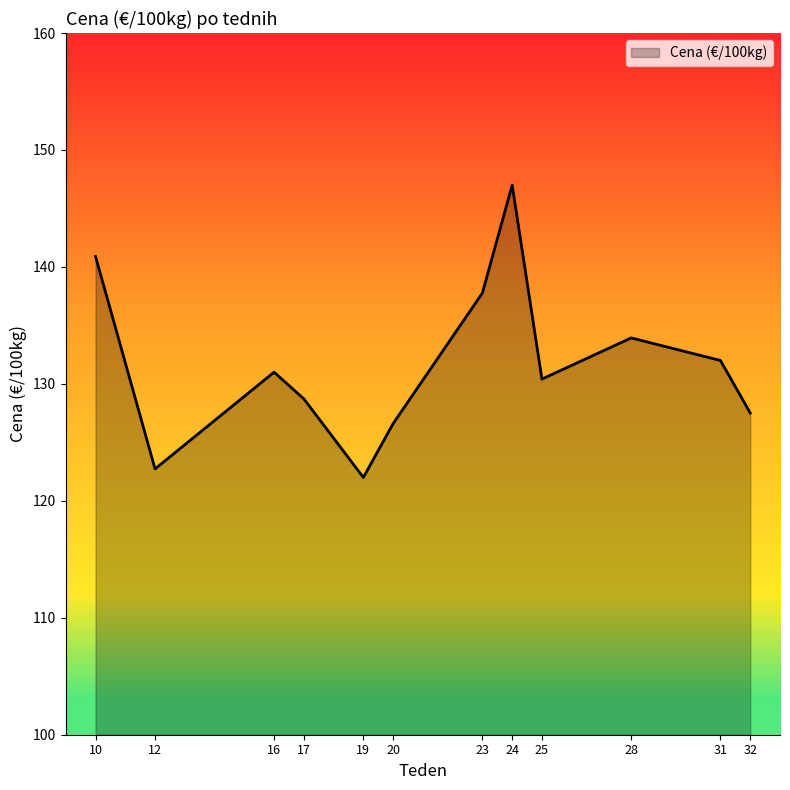

What is the maximum value shown in the chart?

147.0